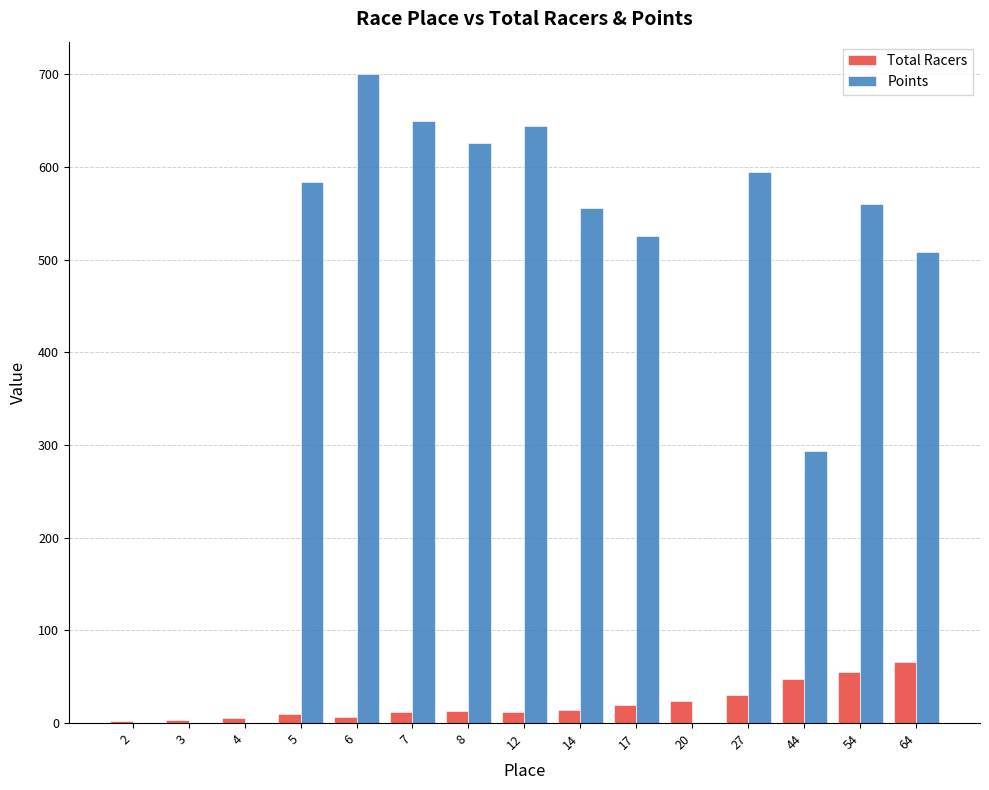

Between 8 and 17, which series saw the biggest shift?

Points